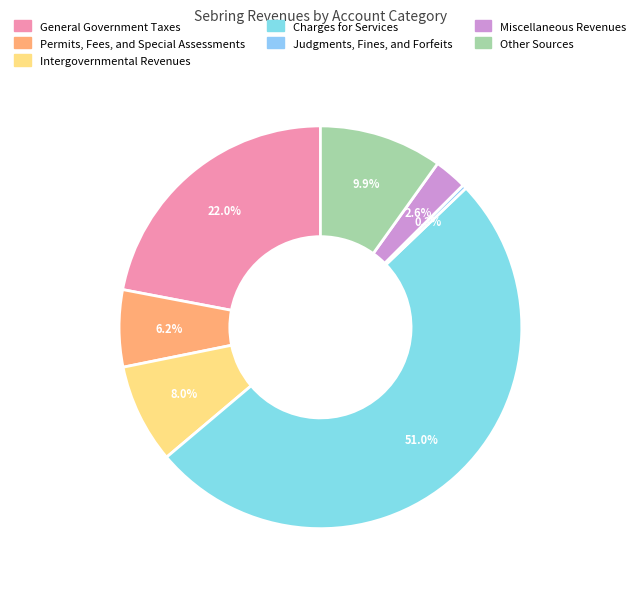

What is the smallest slice in the pie chart?

Judgments, Fines, and Forfeits